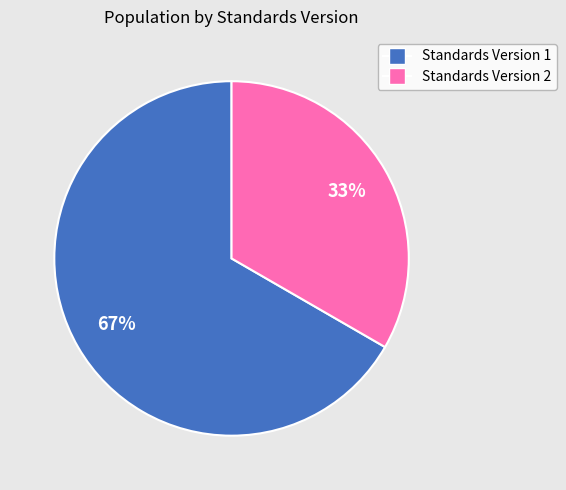

Does any single category account for the majority?

Yes